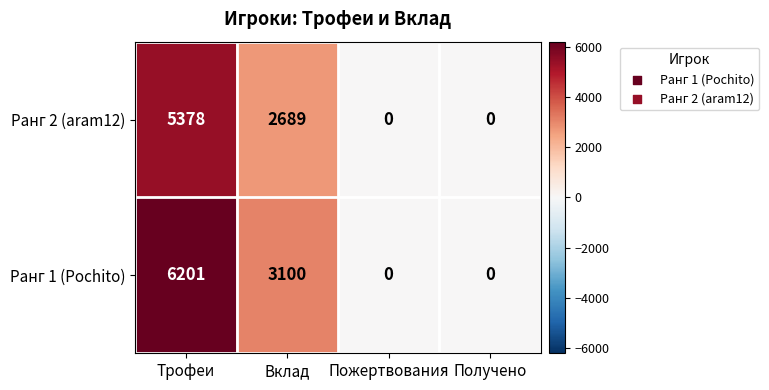

How many values in the Ранг 2 (aram12) series are below 2689?

2